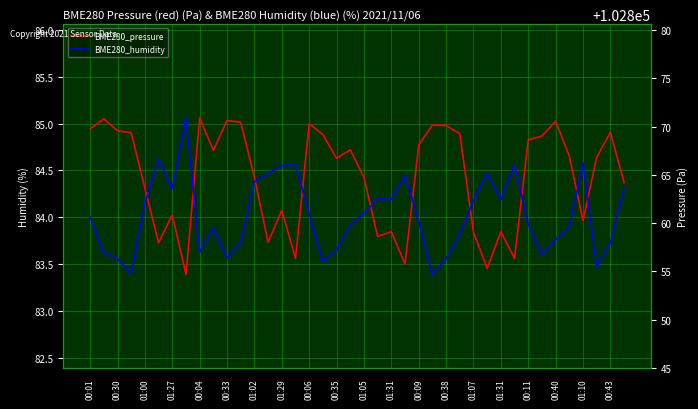

How many categories are shown in the chart?

40